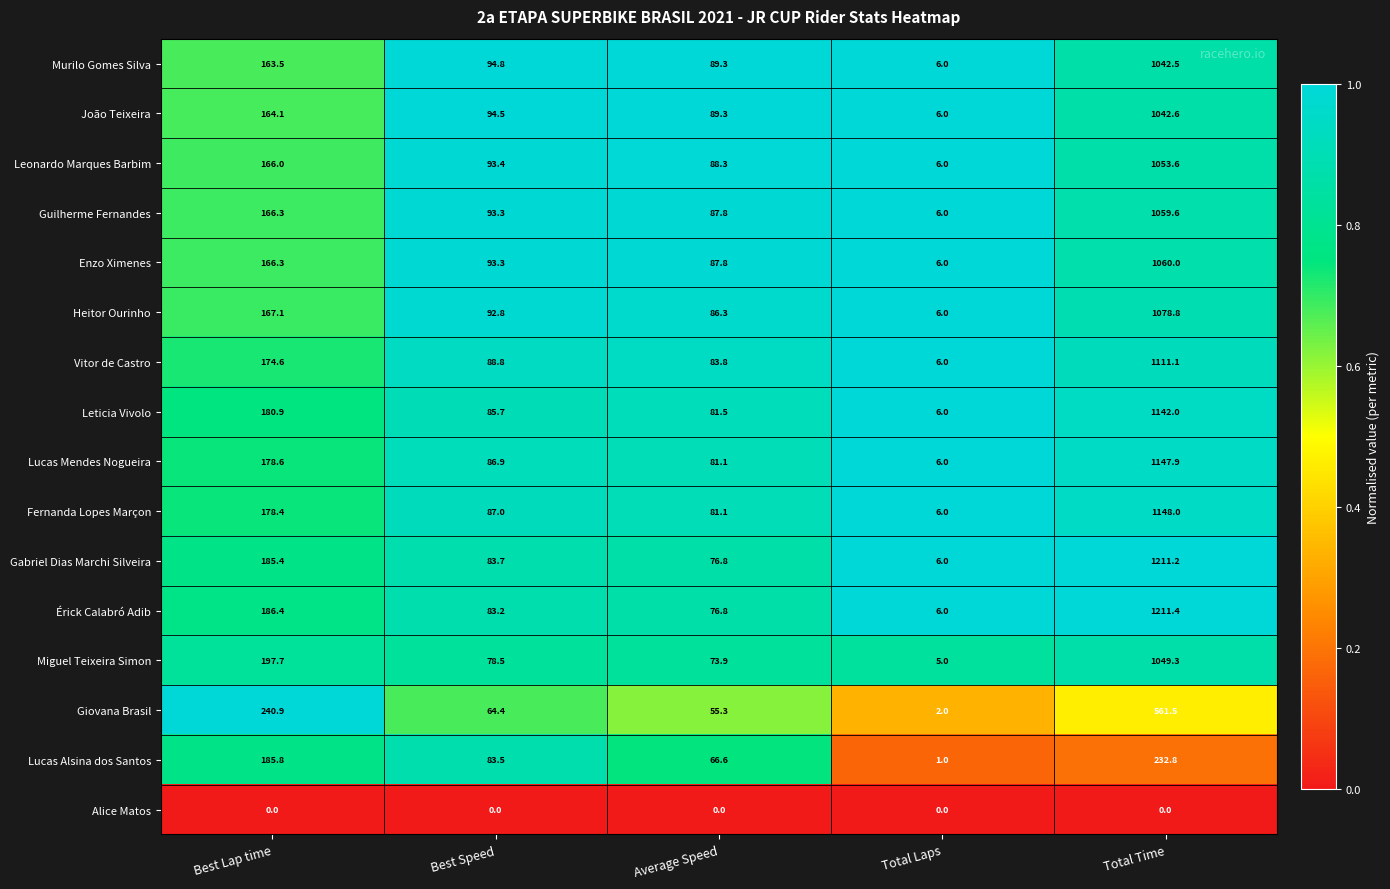

The value of Murilo Gomes Silva at Total Laps is 2.3. True or false?

False